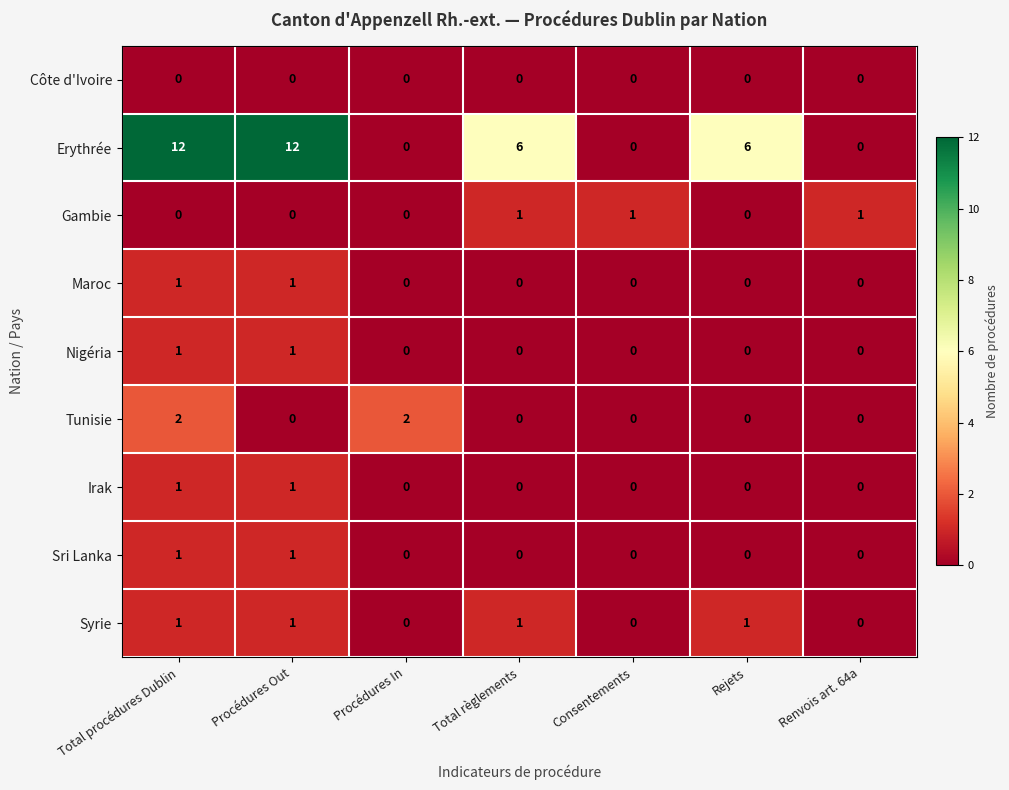

True or false: Nigéria has a value of 1 at Total procédures Dublin.

True